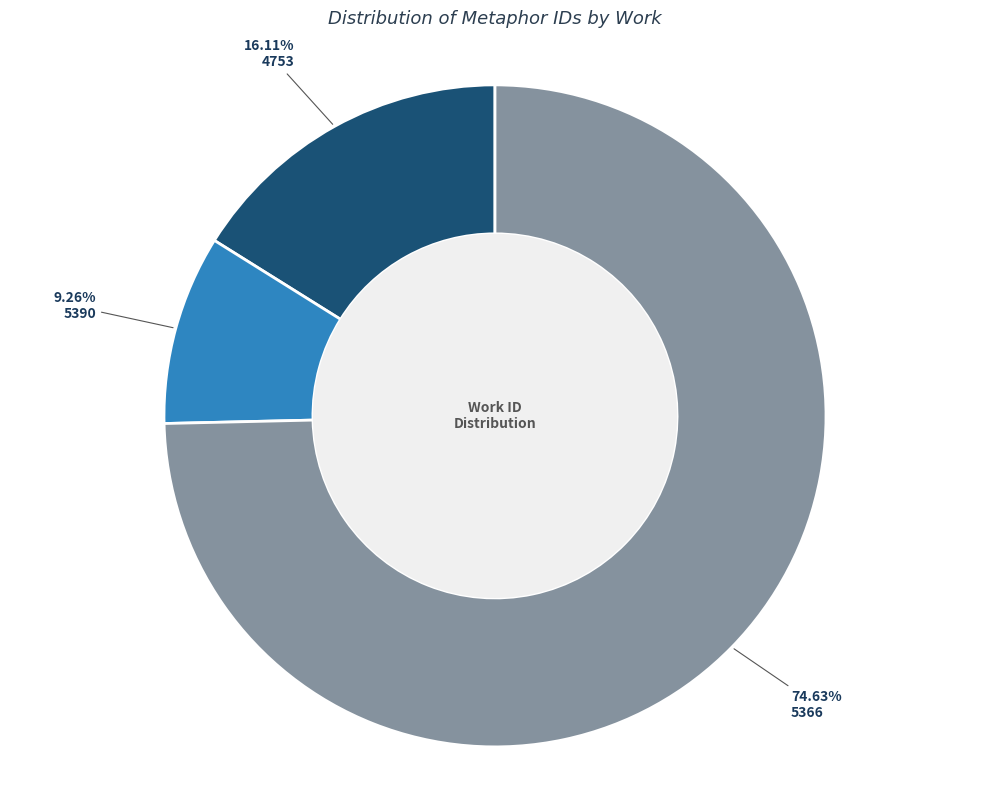

Is there any slice that represents more than half of the pie?

Yes